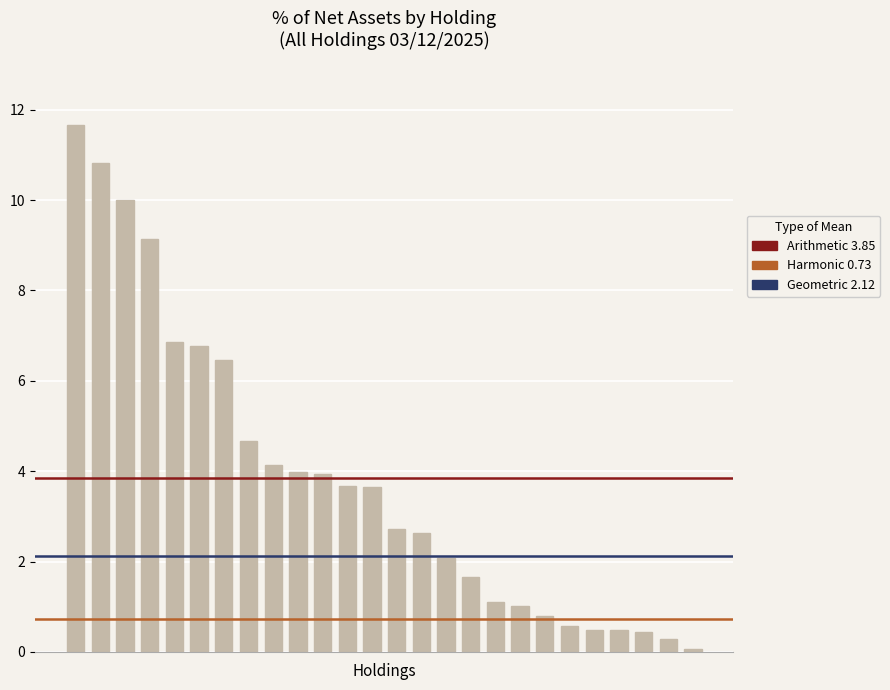

What is the value of the 11th bar from the left?

3.9